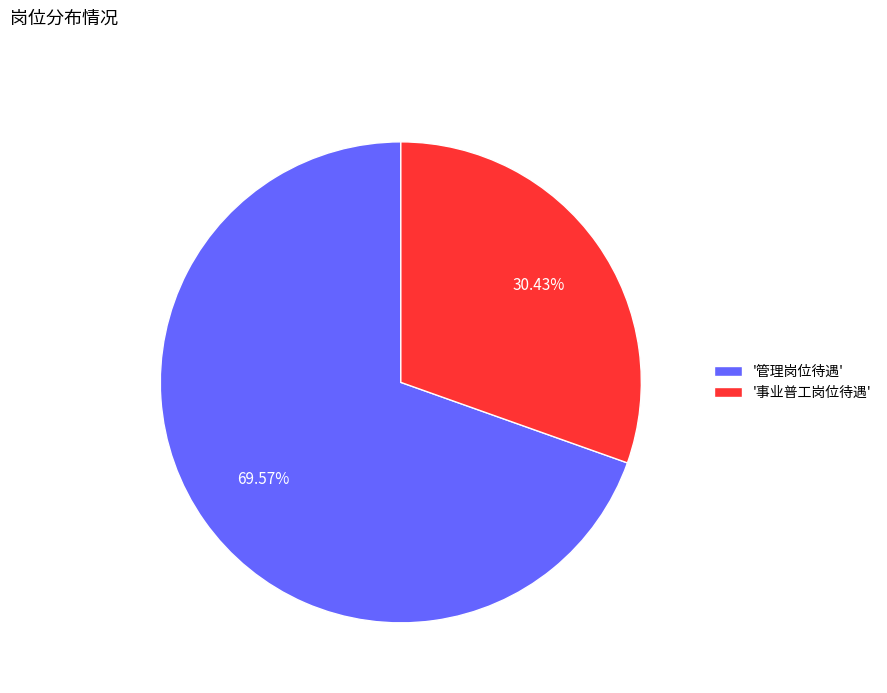

What is the largest slice in the pie chart?

'管理岗位待遇'